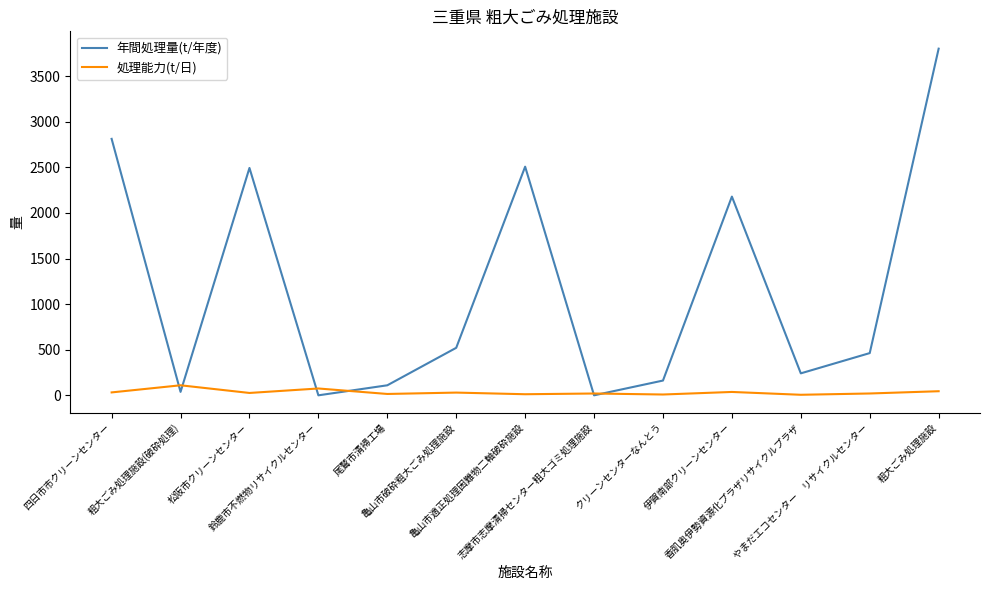

True or false: 年間処理量(t/年度) has more than 0 interior local peaks.

True